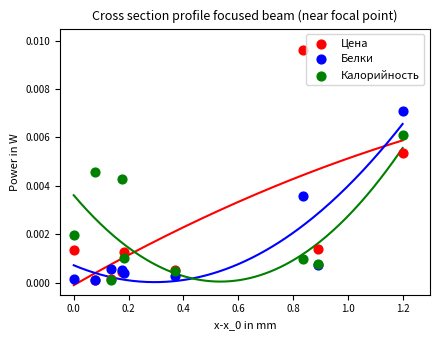

What are all the series names shown in the legend?

Цена, Белки, Калорийность